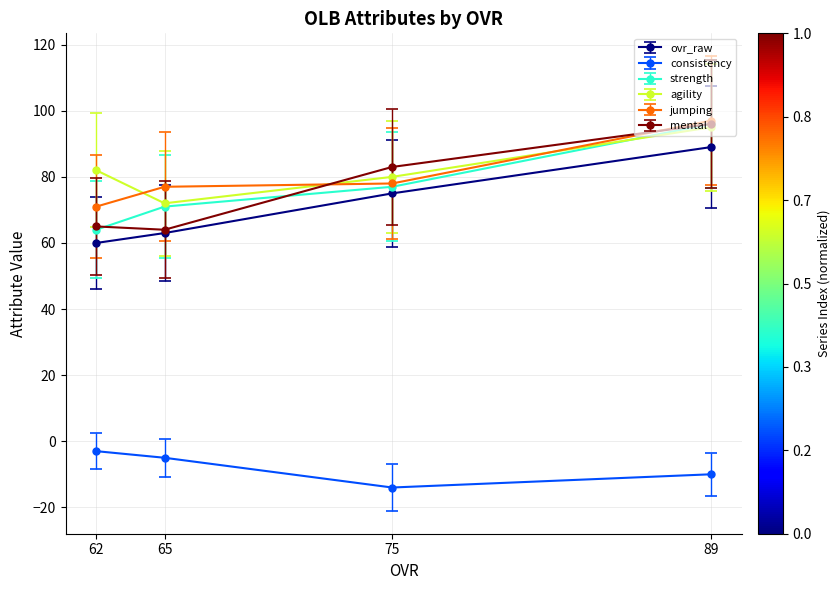

Is it true that ovr_raw equals 52 at 75?

False